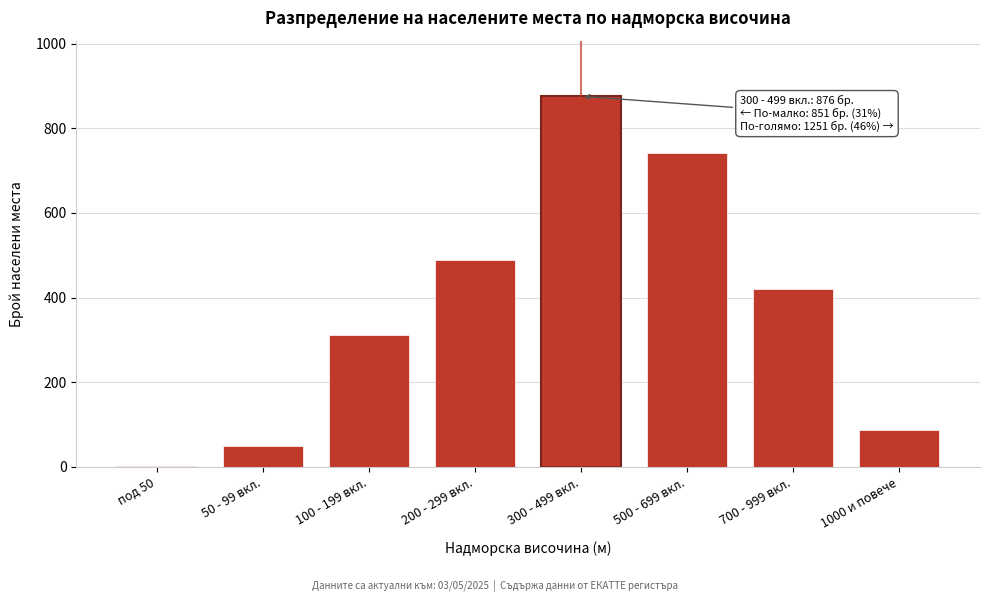

Reading right to left, extract all data points from this chart.

1000 и повече=87	700 - 999 вкл.=421	500 - 699 вкл.=743	300 - 499 вкл.=876	200 - 299 вкл.=489	100 - 199 вкл.=312	50 - 99 вкл.=48	под 50=2